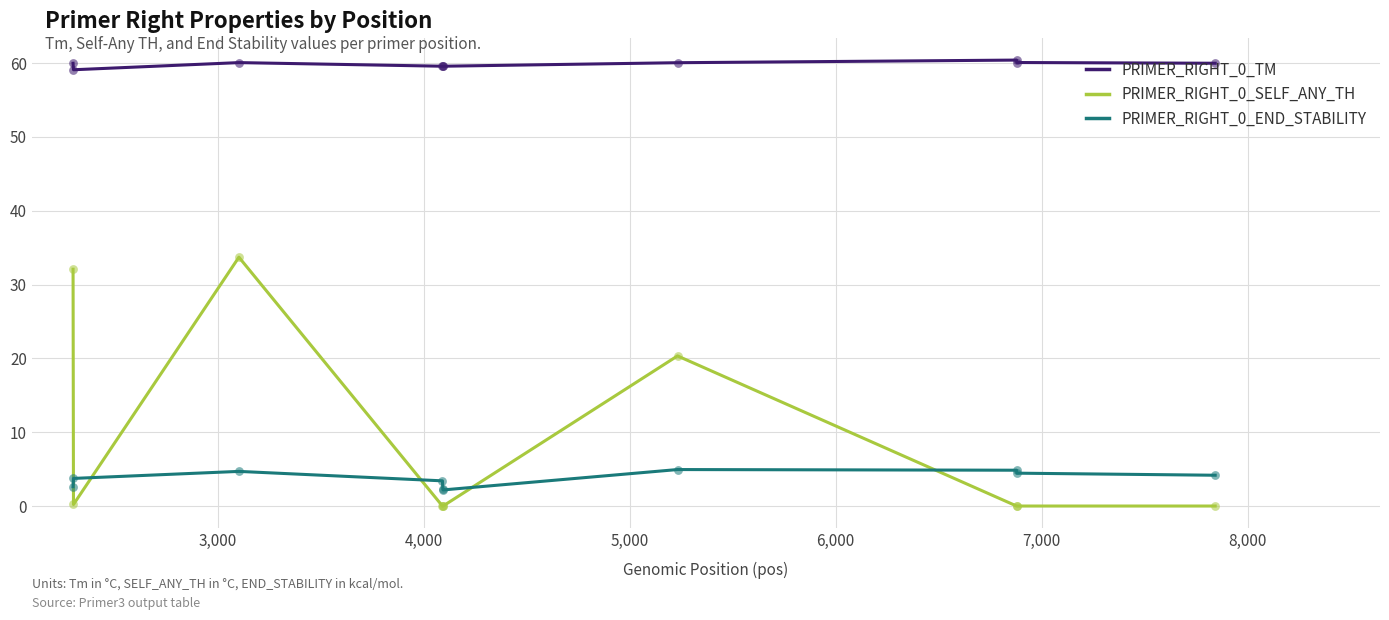

Which series has the largest total across all categories?

PRIMER_RIGHT_0_TM